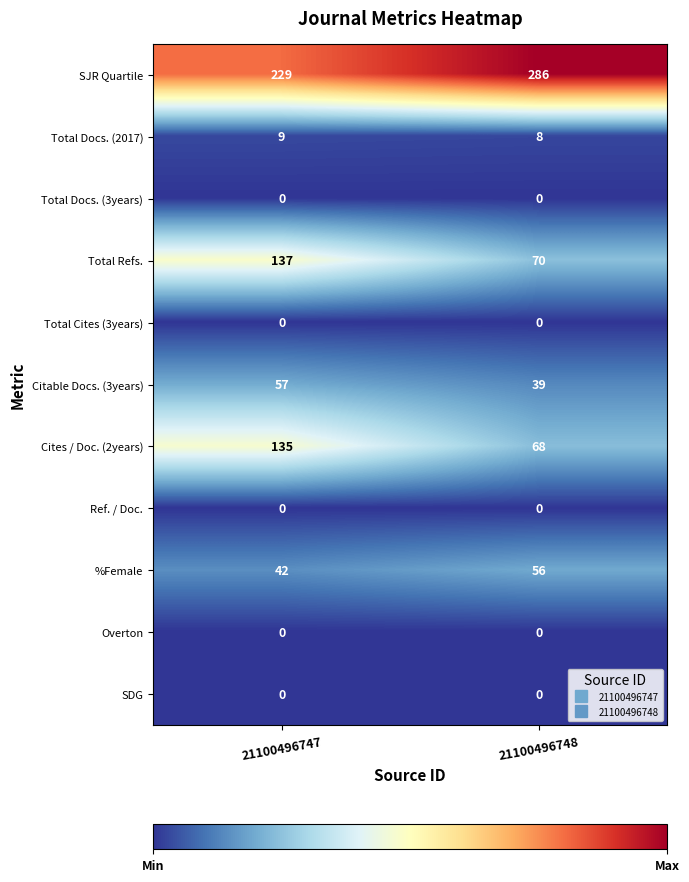

What is the total value across all series at 21100496748?

527